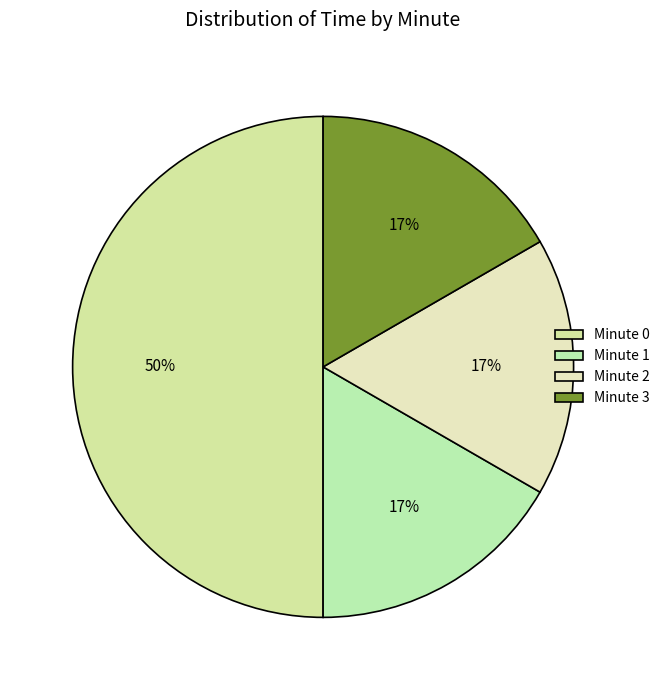

Is it true that Minute 2 is 10% of the pie?

False